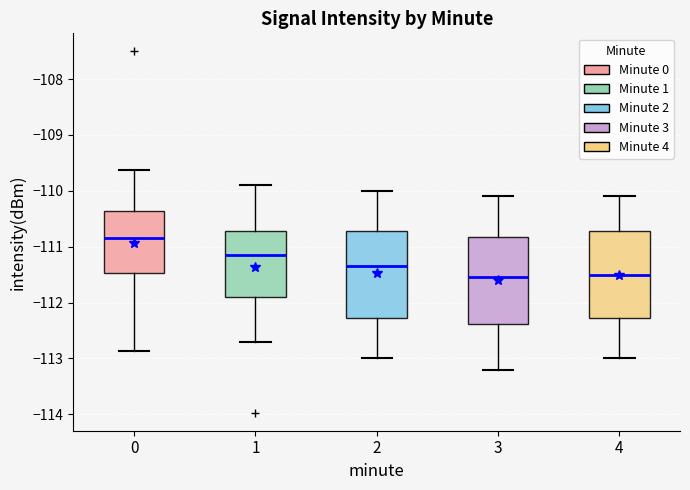

Where is the upper edge of the box at x = 0 on the y-axis? The values are not printed on the chart, so give them approximately, as read against the axis.

-110.4